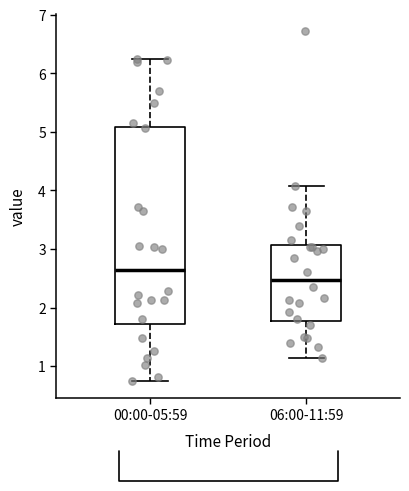

Reading left to right, transcribe this box plot: for each box, give where its median line is, the range the box spans, and where its two whiskers end, as read against the y-axis. The values are not printed on the chart, so give them approximately, as read against the axis.

00:00-05:59: median 2.6, box 1.7 to 5.1, whiskers 0.8 to 6.3
06:00-11:59: median 2.5, box 1.8 to 3.1, whiskers 1.1 to 4.1